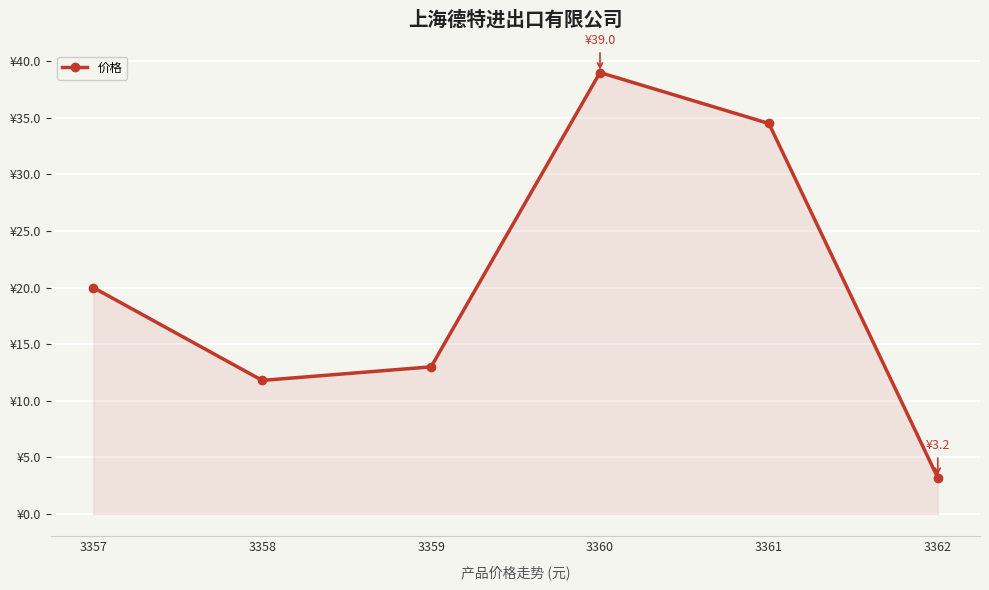

Is it true that the value at 3357 is 20.0?

True